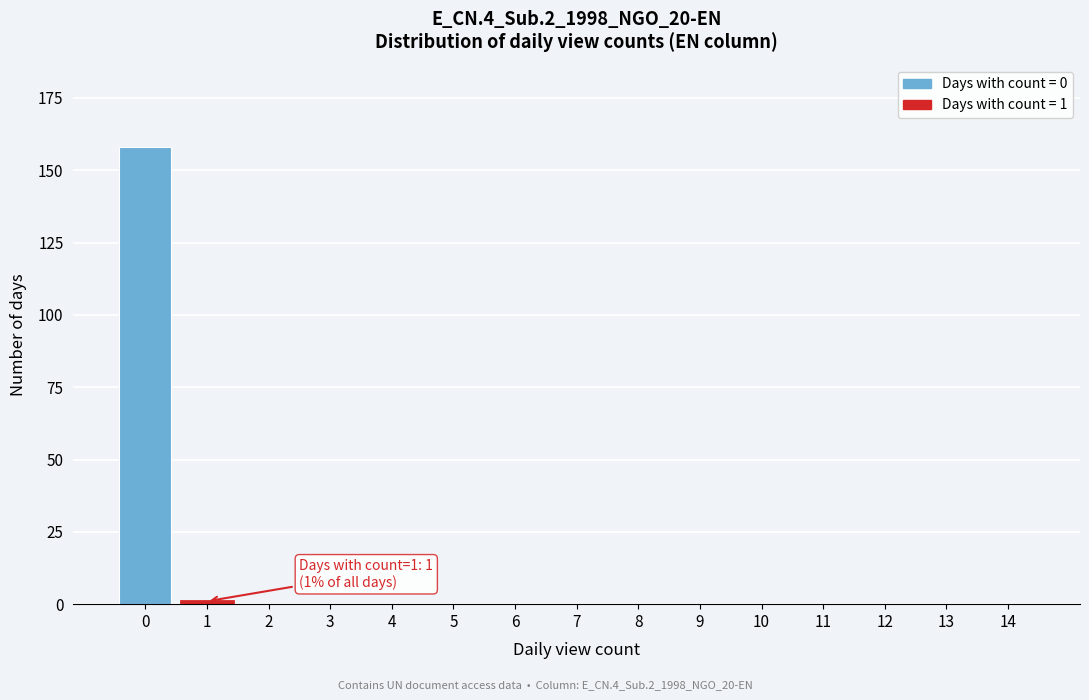

Reading right to left, extract all data points from this chart.

14=0	13=0	12=0	11=0	10=0	9=0	8=0	7=0	6=0	5=0	4=0	3=0	2=0	1=1	0=158